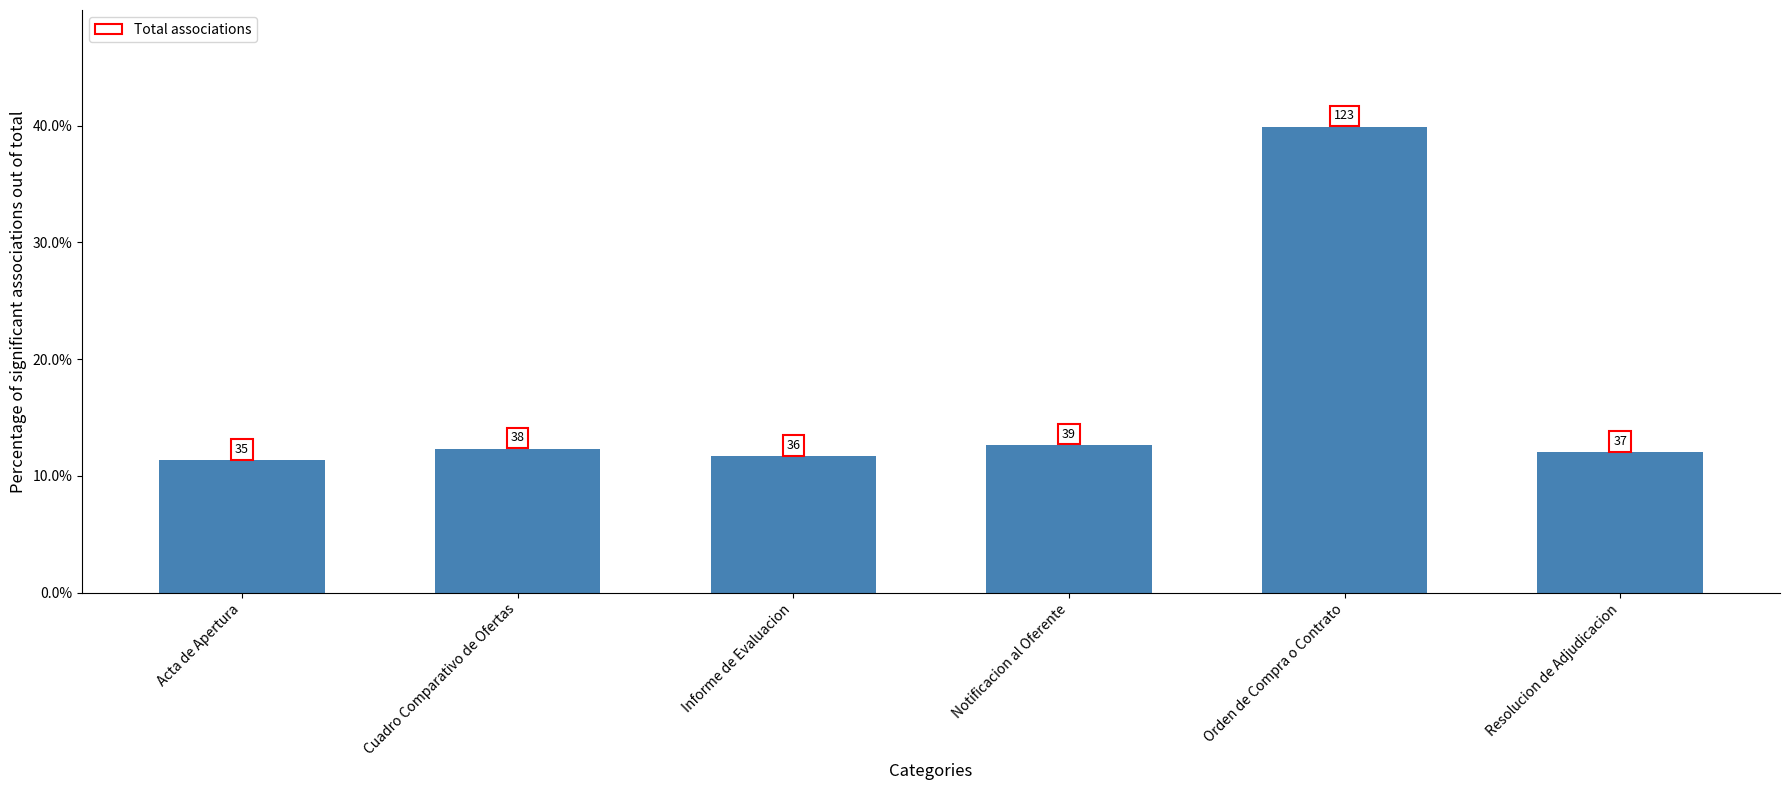

Where is the data nearest to the value 25?

Notificacion al Oferente